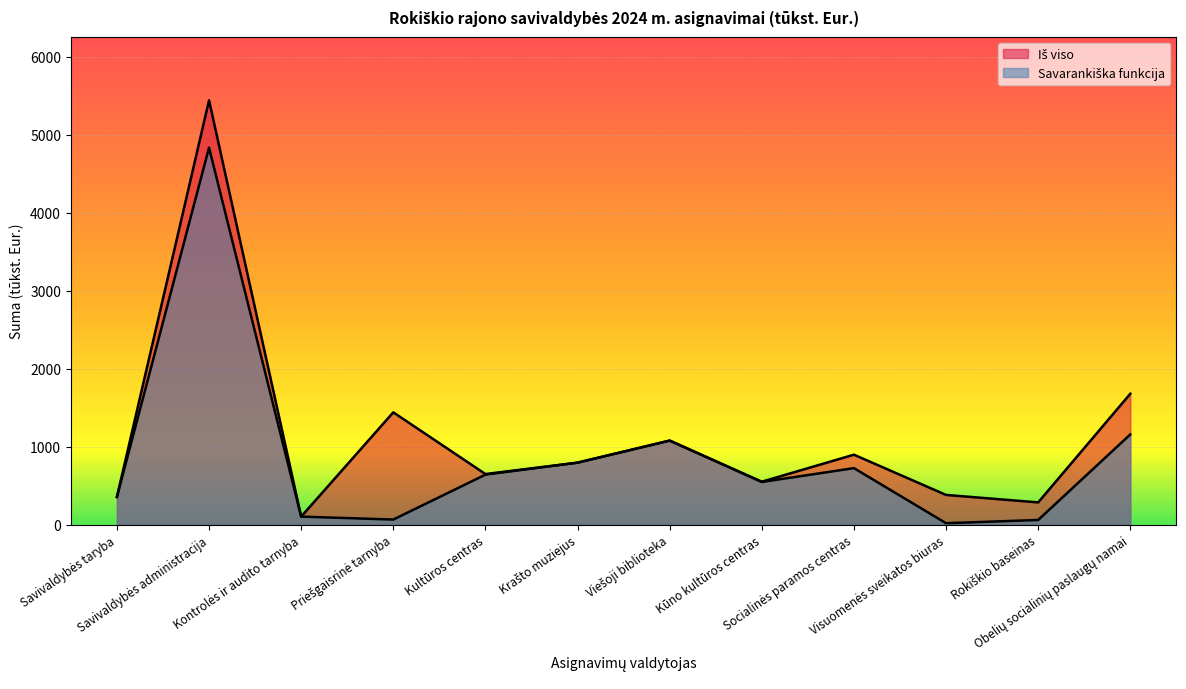

What are all the series names shown in the legend?

Iš viso, Savarankiška funkcija